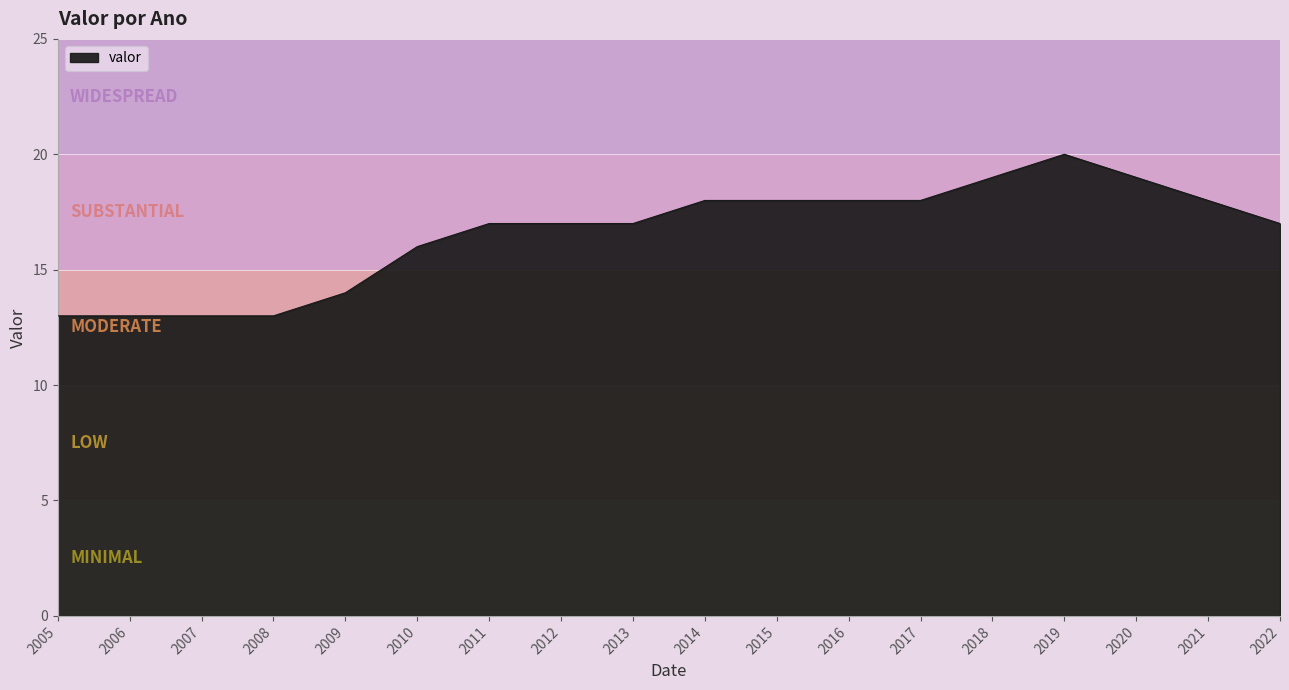

What is the change in value from 2005 to 2019?

+7